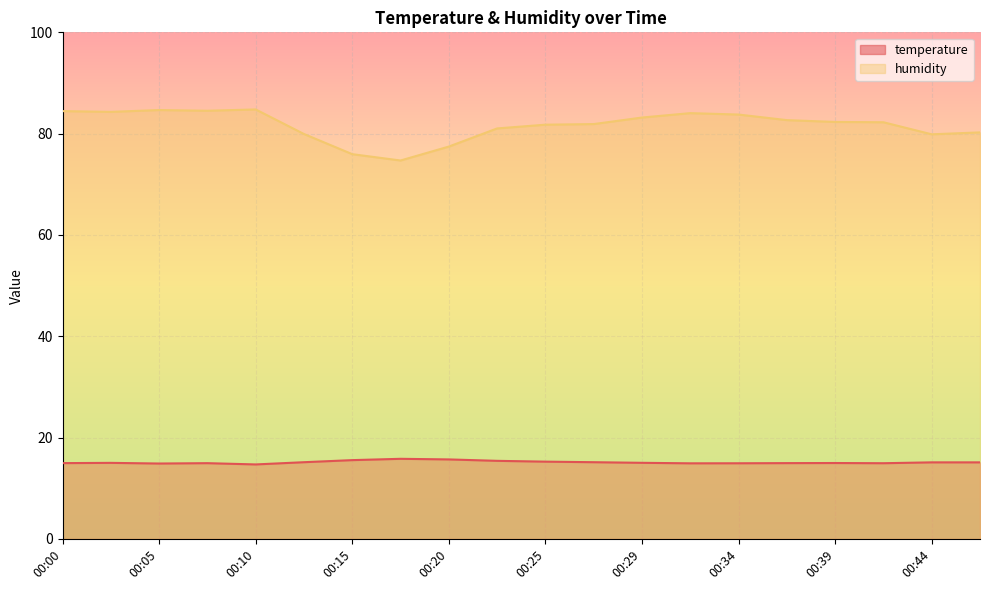

True or false: humidity has more than 0 interior local peaks.

True